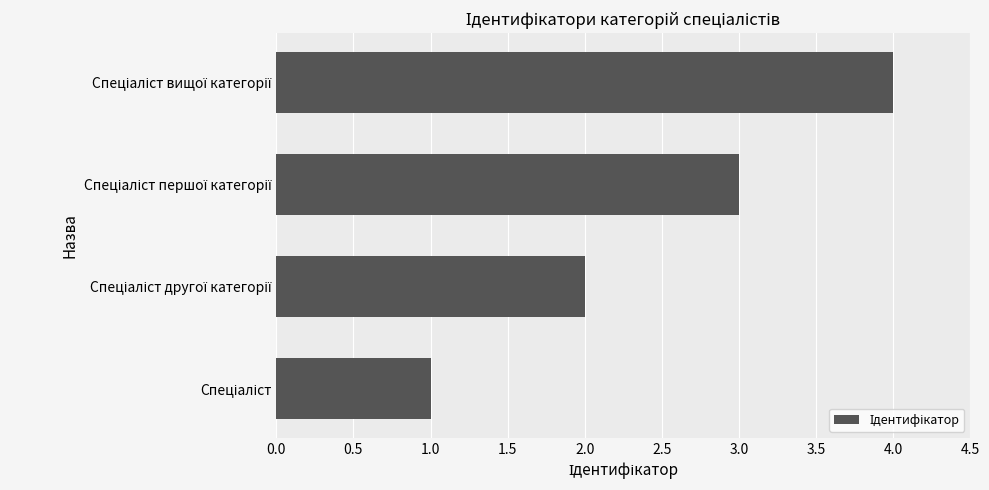

What is the greatest value displayed?

4